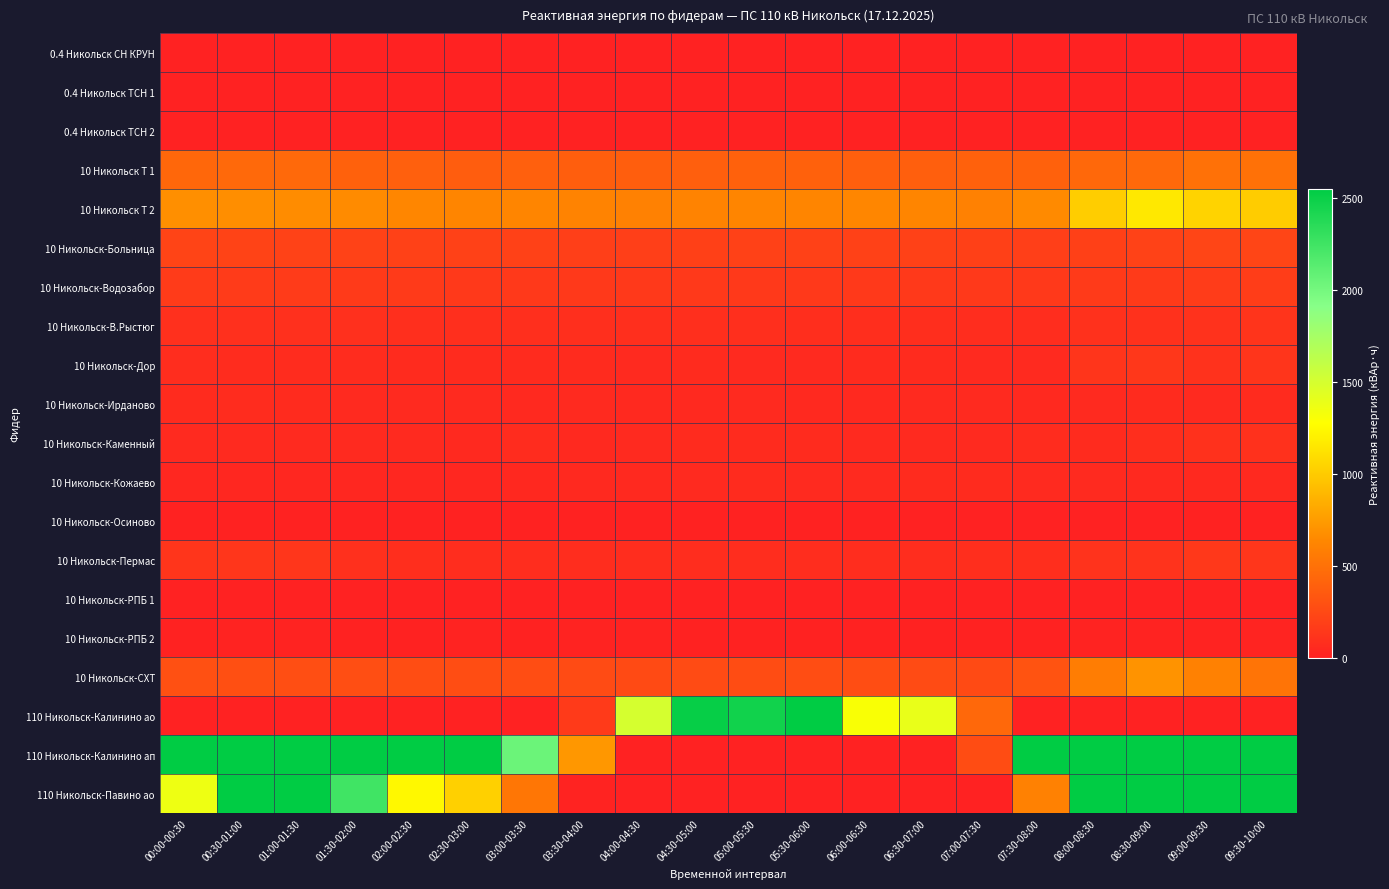

At which category does the chart reach its peak across all series?

08:30-09:00